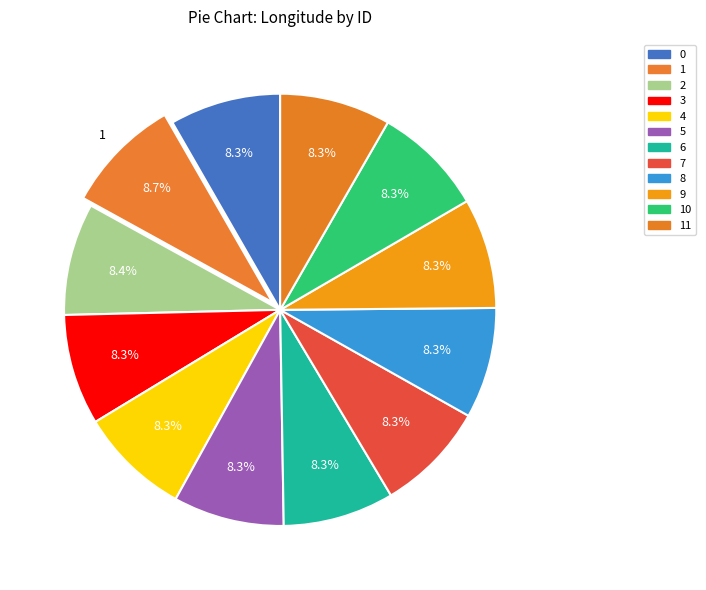

How many slices are in this pie chart?

12